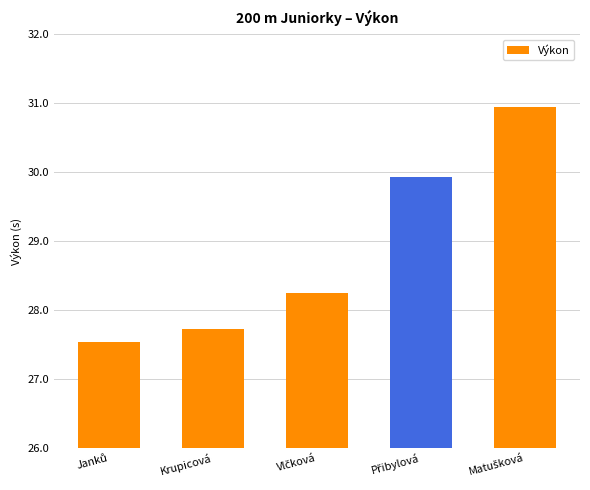

What is the label of the 2nd bar from the left?

Krupicová